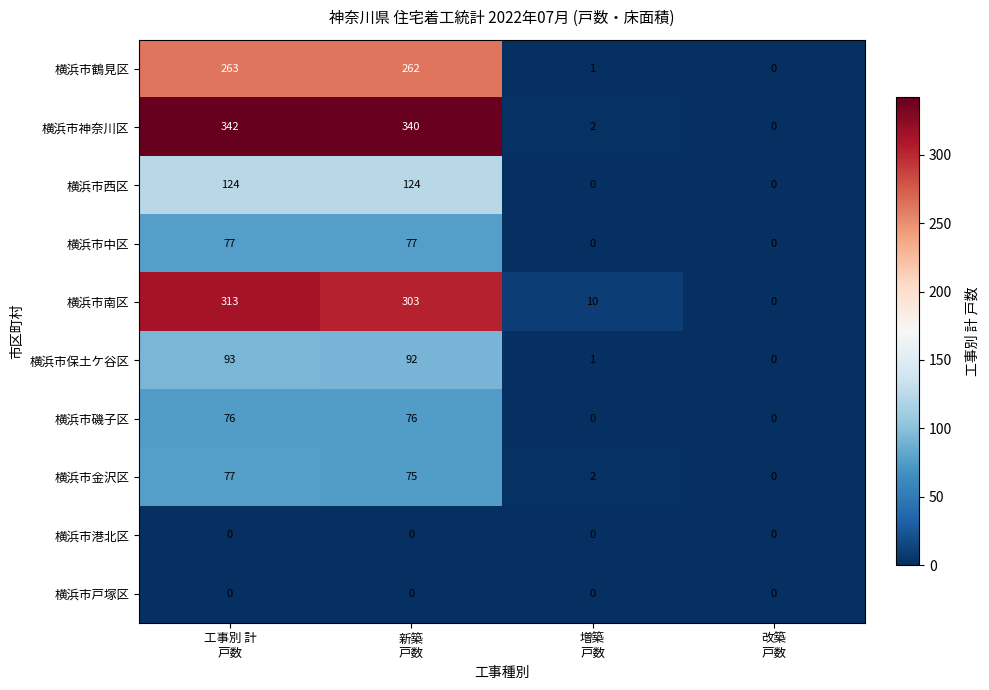

Which series has the largest range (max minus min)?

横浜市神奈川区